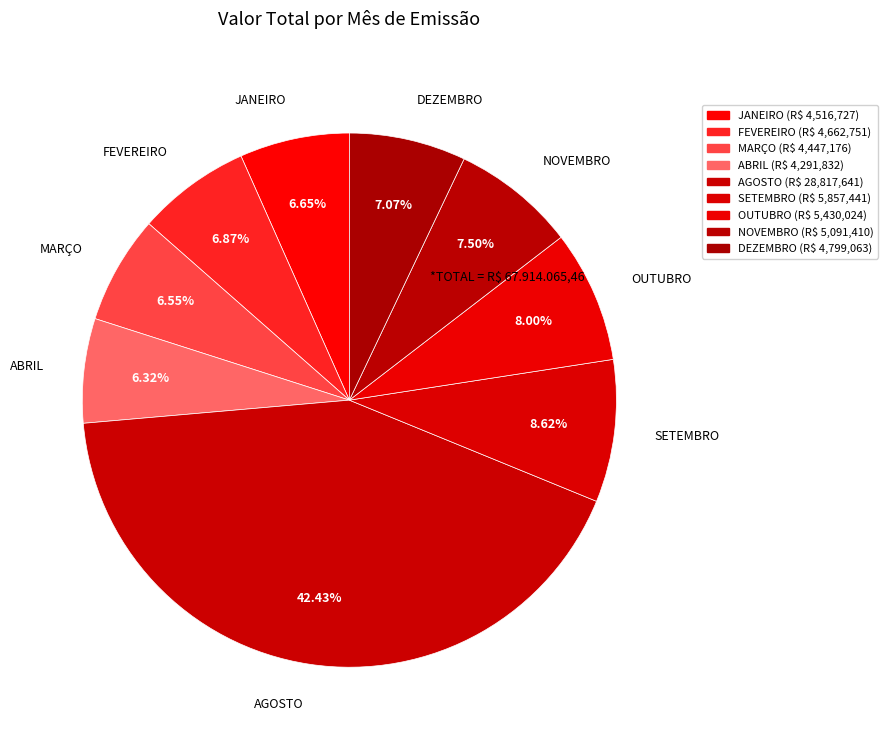

Is AGOSTO the majority of the pie?

No